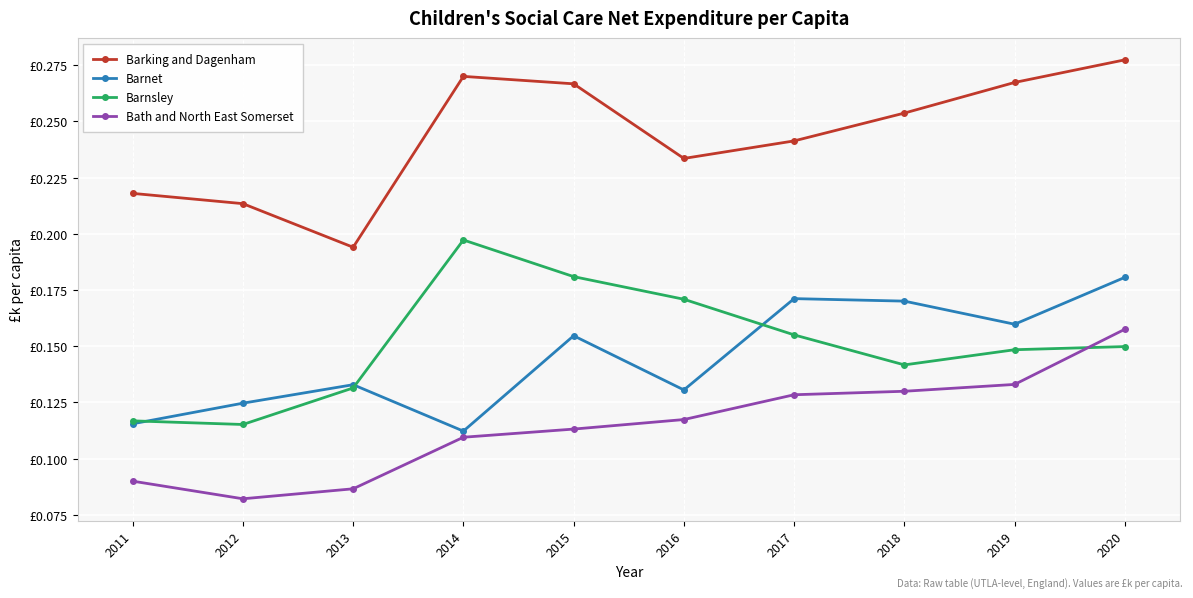

What is the sum of all Barnsley values?

1.5